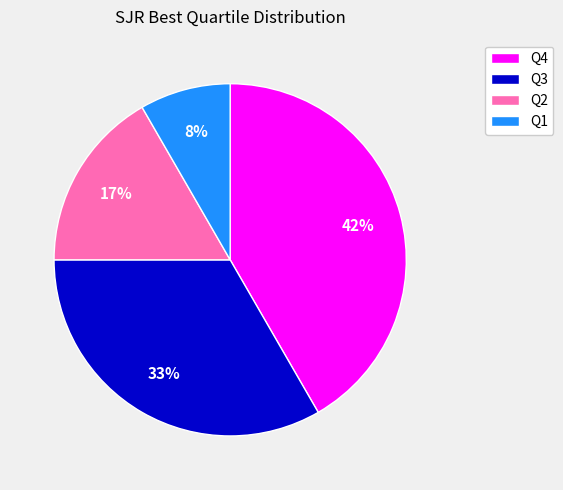

Which has a higher value, Q1 or Q4?

Q4